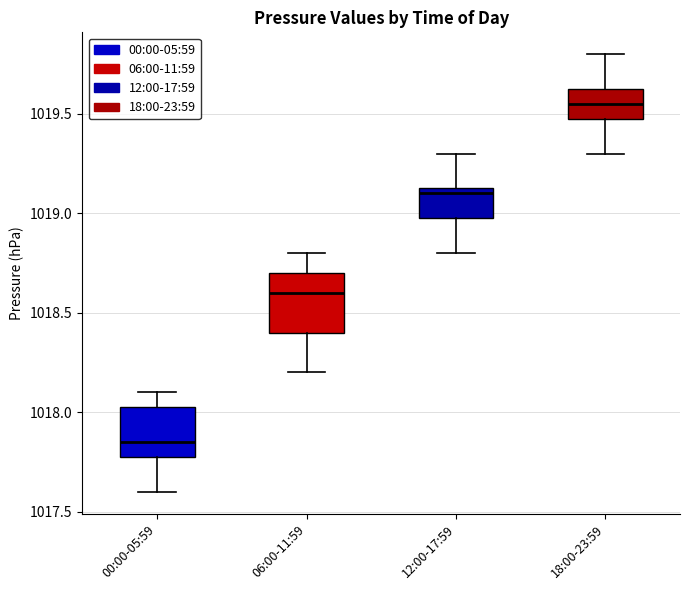

Reading left to right, read every box against the y-axis: the position of its median line, the range the box covers, and the ends of its whiskers. The values are not printed on the chart, so give them approximately, as read against the axis.

00:00-05:59: median 1017.85, box 1017.80 to 1018.05, whiskers 1017.60 to 1018.10
06:00-11:59: median 1018.60, box 1018.40 to 1018.70, whiskers 1018.20 to 1018.80
12:00-17:59: median 1019.10, box 1019.00 to 1019.15, whiskers 1018.80 to 1019.30
18:00-23:59: median 1019.55, box 1019.50 to 1019.65, whiskers 1019.30 to 1019.80